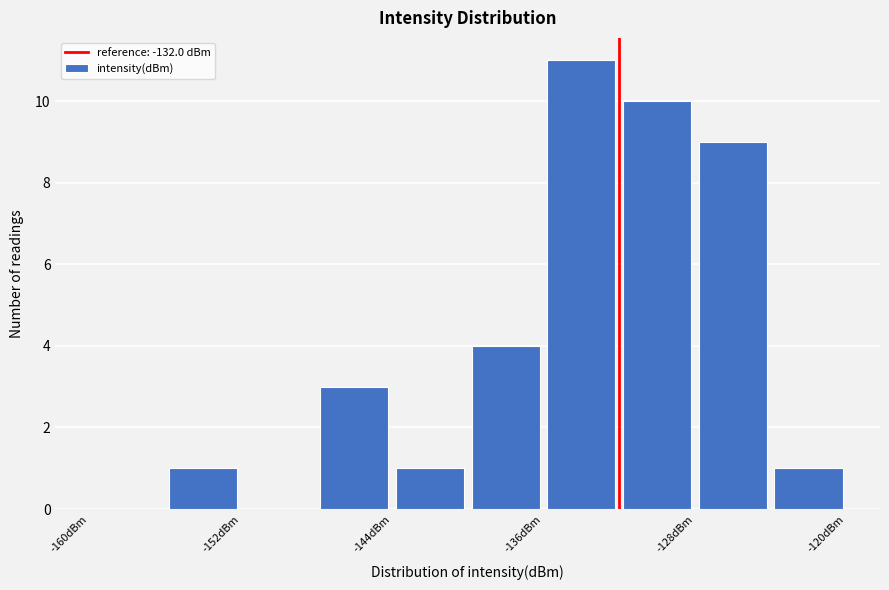

Over which range of the x-axis is the bar tallest?

-136 to -132